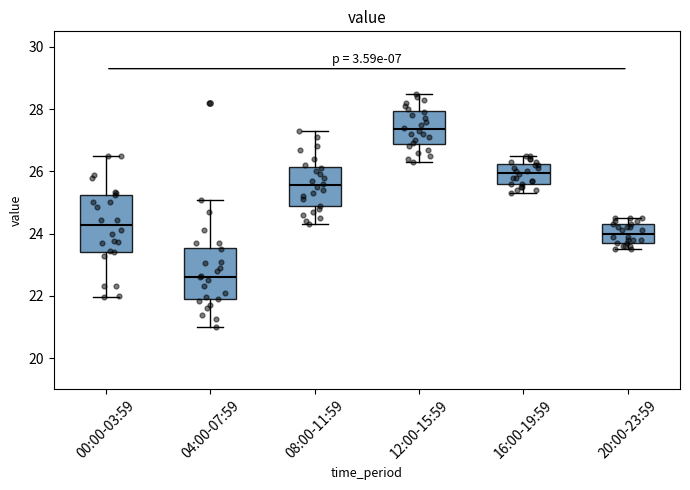

Reading left to right, transcribe this box plot: for each box, give where its median line is, the range the box spans, and where its two whiskers end, as read against the y-axis. The values are not printed on the chart, so give them approximately, as read against the axis.

00:00-03:59: median 24.2, box 23.4 to 25.2, whiskers 22.0 to 26.6
04:00-07:59: median 22.6, box 21.8 to 23.6, whiskers 21.0 to 25.0
08:00-11:59: median 25.6, box 24.8 to 26.2, whiskers 24.4 to 27.4
12:00-15:59: median 27.4, box 26.8 to 28.0, whiskers 26.4 to 28.6
16:00-19:59: median 26.0, box 25.6 to 26.2, whiskers 25.4 to 26.6
20:00-23:59: median 24.0, box 23.8 to 24.4, whiskers 23.6 to 24.6